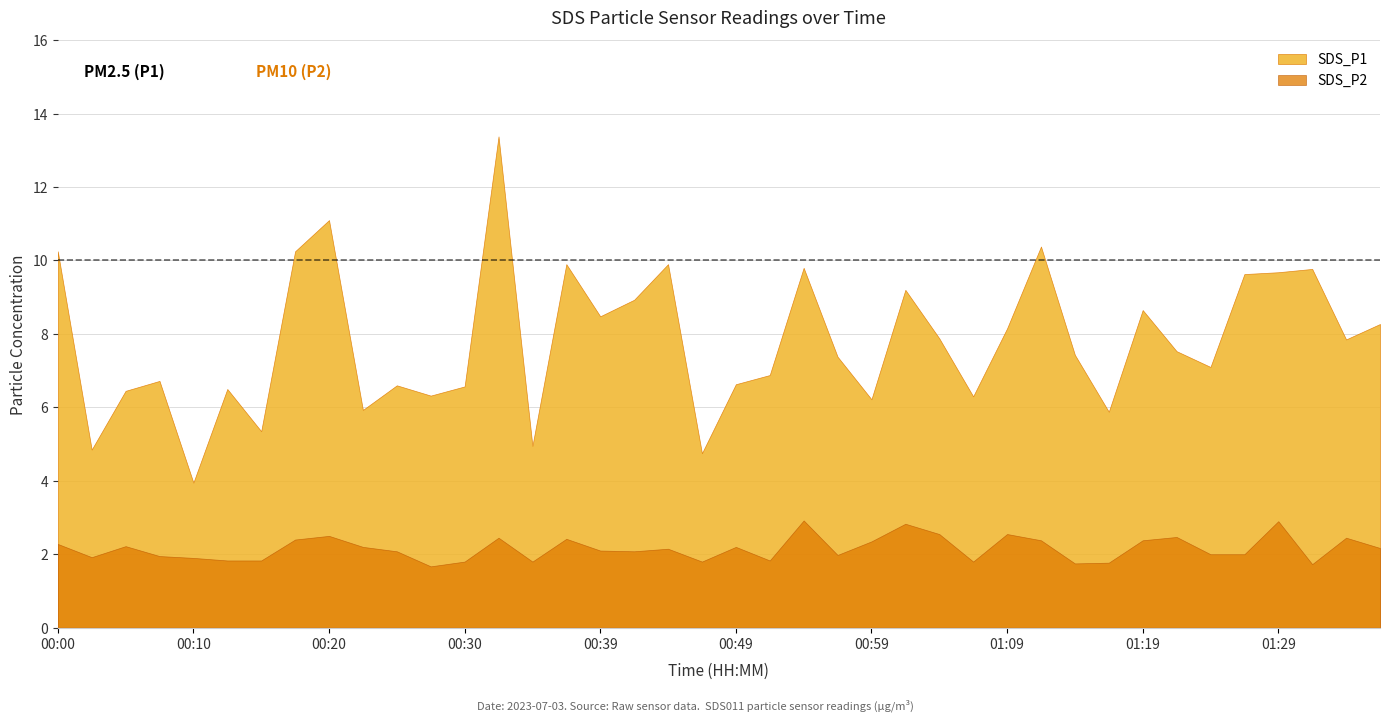

What value does the SDS_P2 series have at 00:37?

2.4